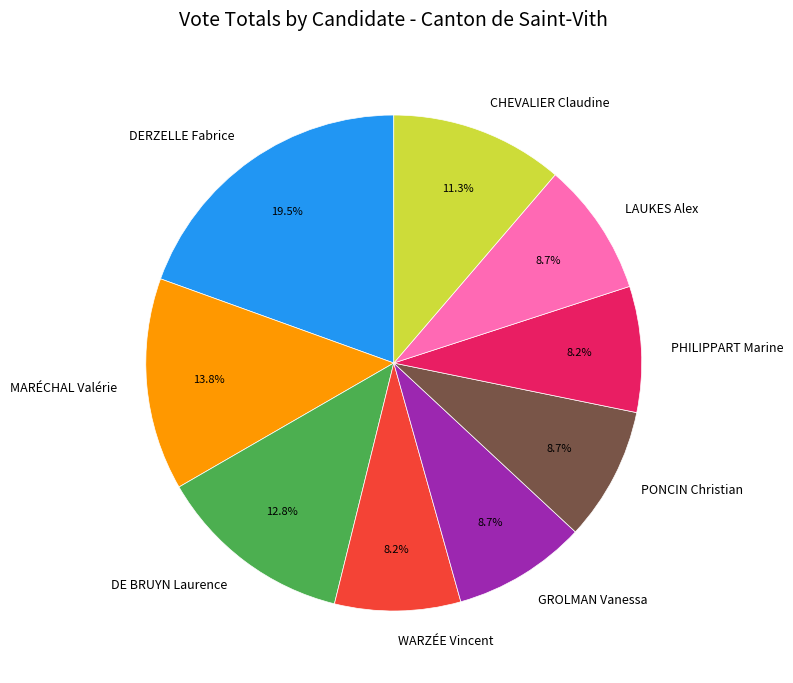

Which slice is the largest?

DERZELLE Fabrice